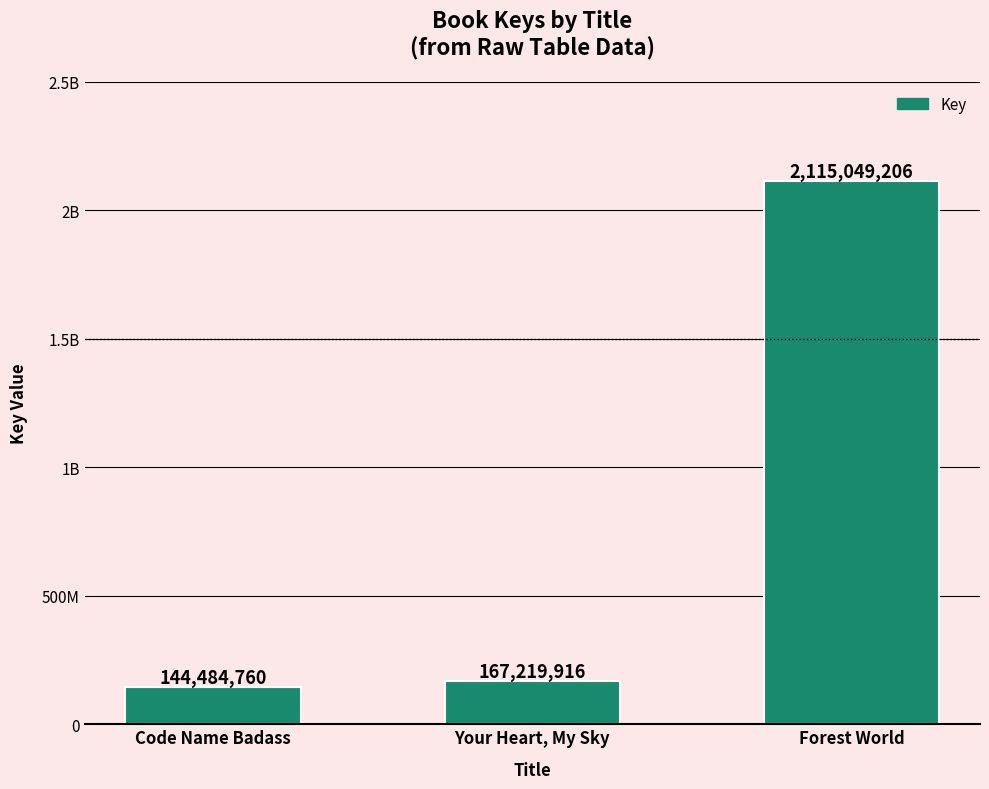

What is the average value?

808917961